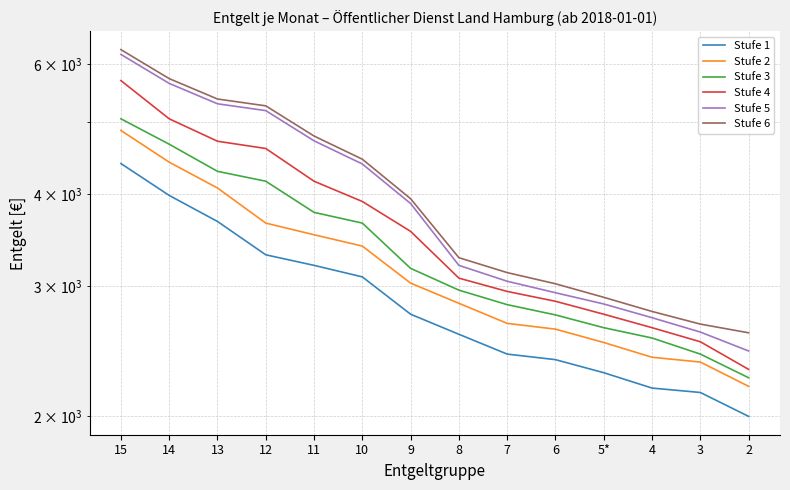

What is the highest value of the Stufe 1 series?

4398.8